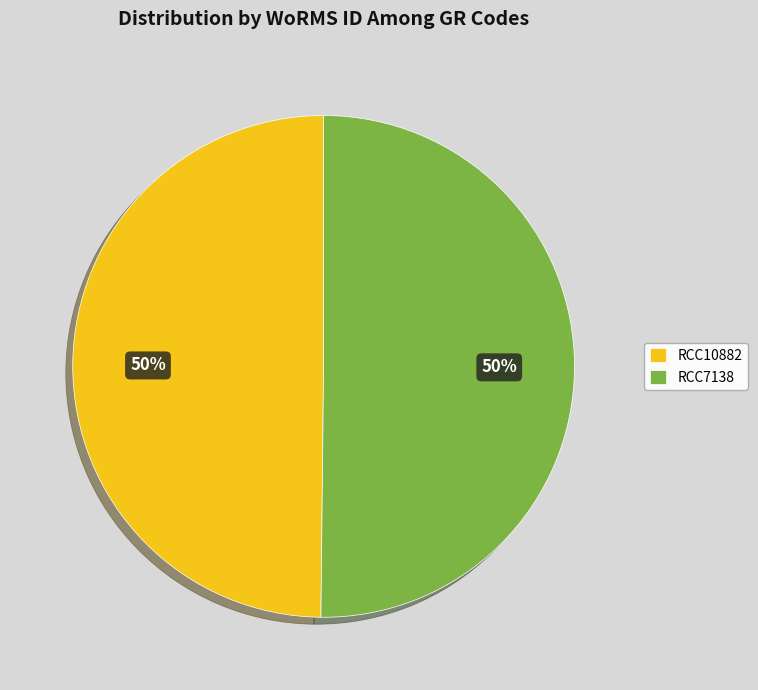

What percentage is the RCC10882 slice, to the nearest percent?

50%